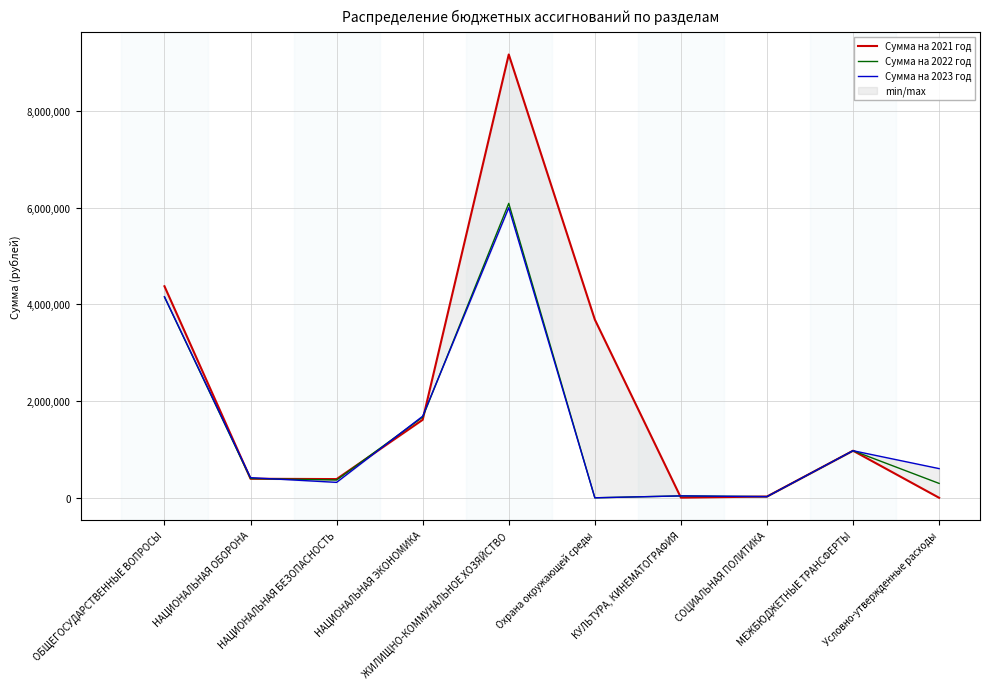

At which category is the sum across all series the highest?

ЖИЛИЩНО-КОММУНАЛЬНОЕ ХОЗЯЙСТВО